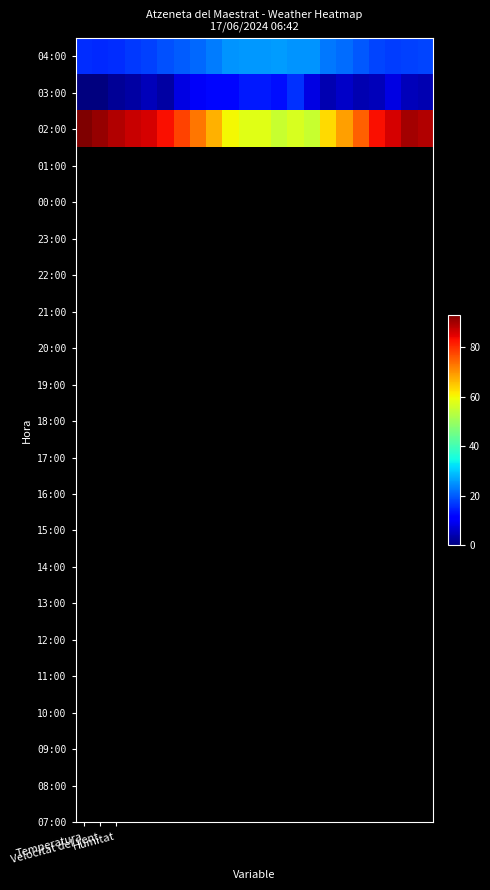

Count the number of categories in the chart.

22